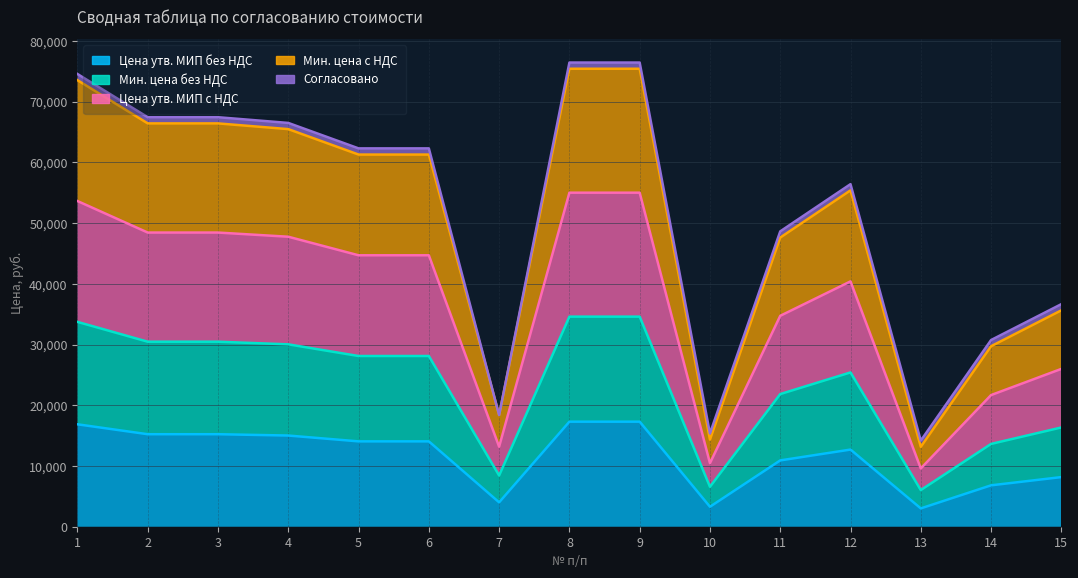

Where is the first local minimum for Цена утв. МИП с НДС?

7